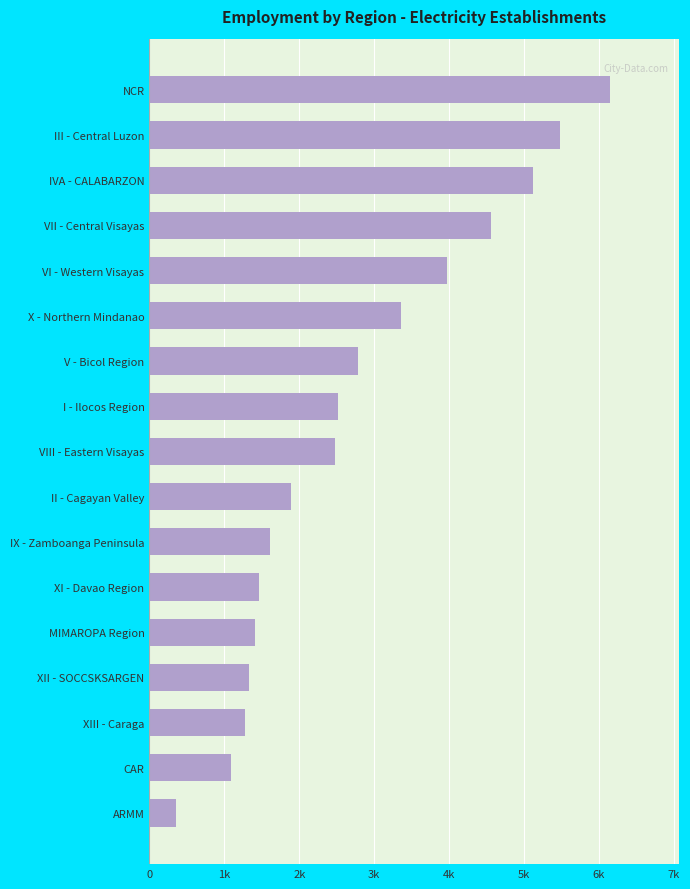

Are the bars horizontal?

Yes